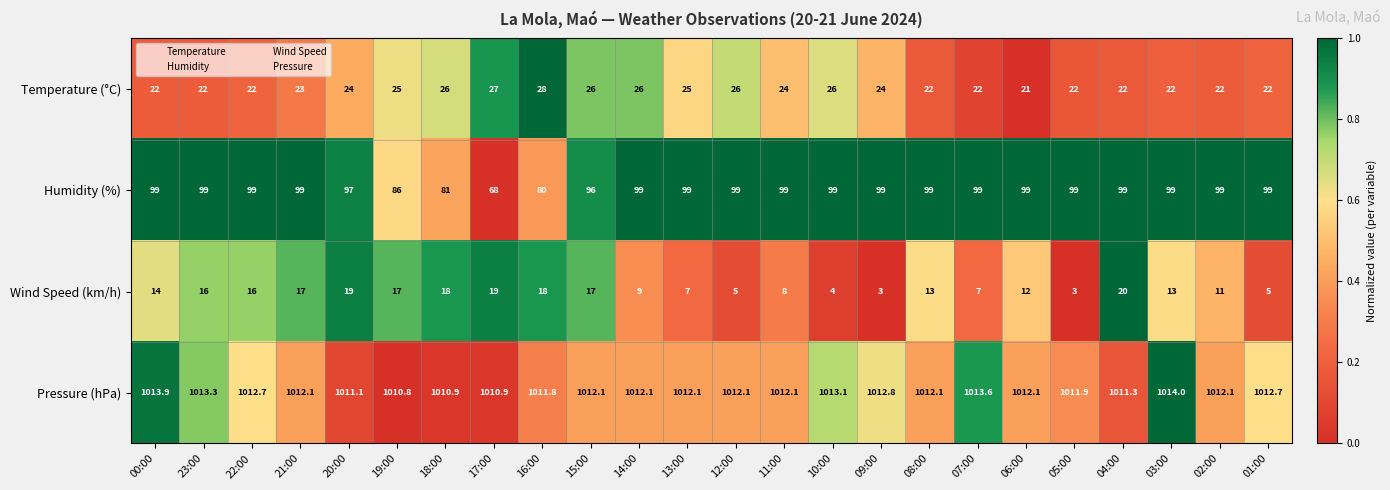

The Pressure (hPa) series shows 1012.1 at 02:00. True or false?

True